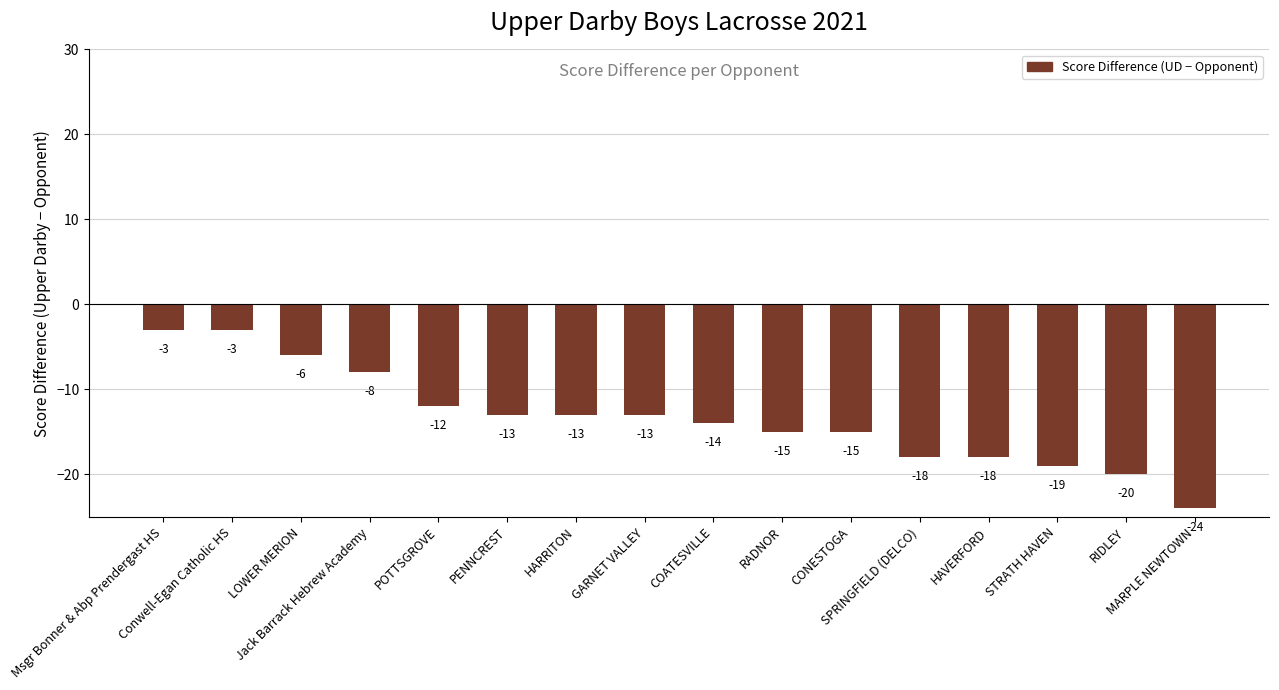

Reading left to right, list all the values displayed in this chart.

-3	-3	-6	-8	-12	-13	-13	-13	-14	-15	-15	-18	-18	-19	-20	-24